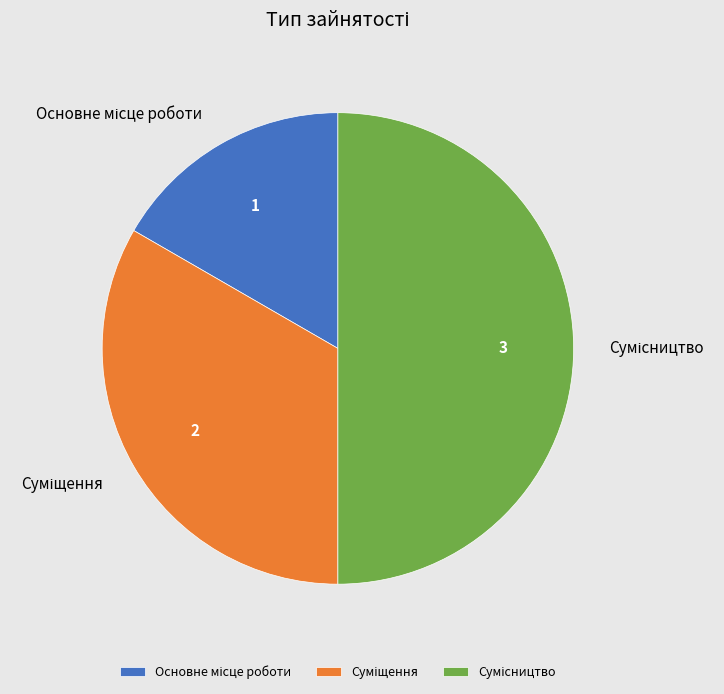

The Сумісництво slice represents 50% of the pie. True or false?

True